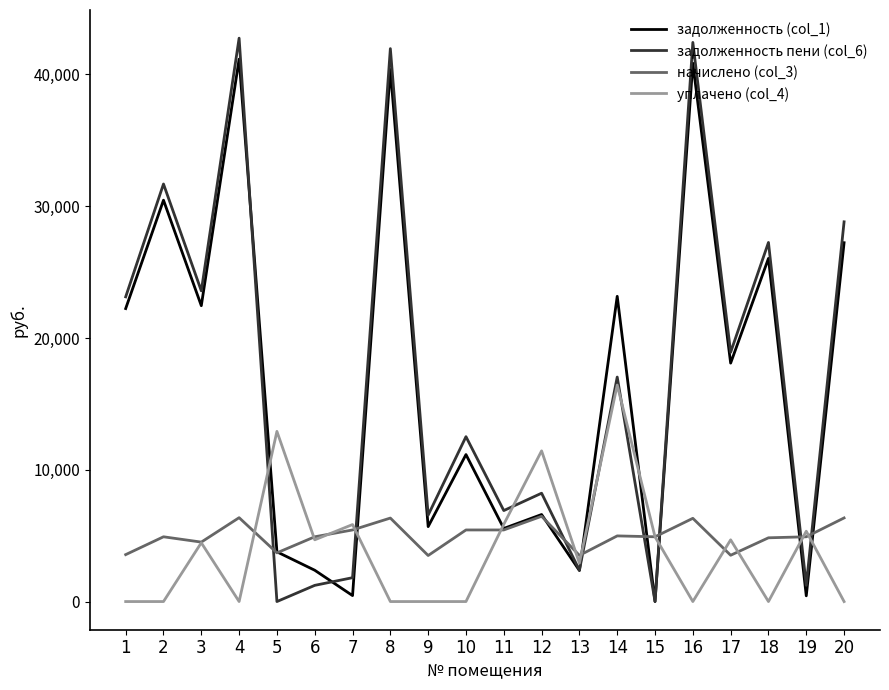

Which series has the largest range (max minus min)?

задолженность пени (col_6)